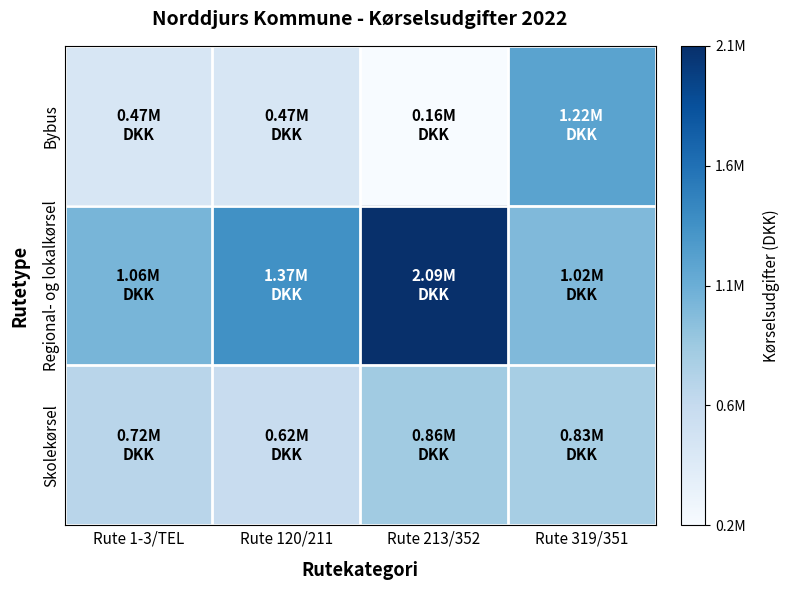

Which series changed the most between Rute 120/211 and Rute 319/351?

Bybus